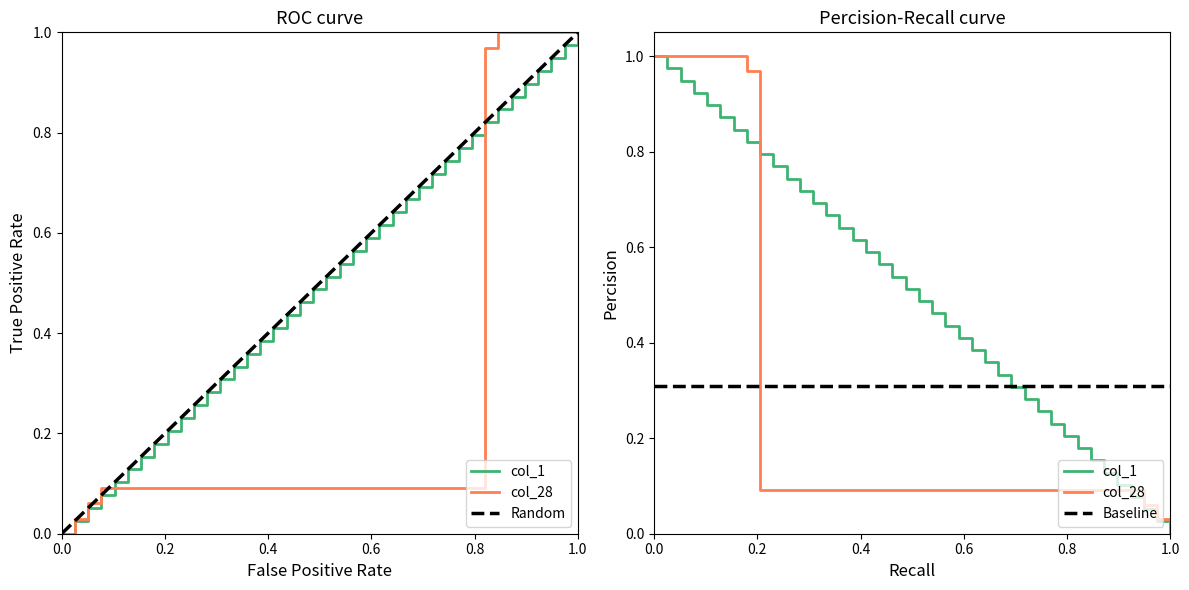

True or false: col_28 has a value of 0.1 at 29.

True